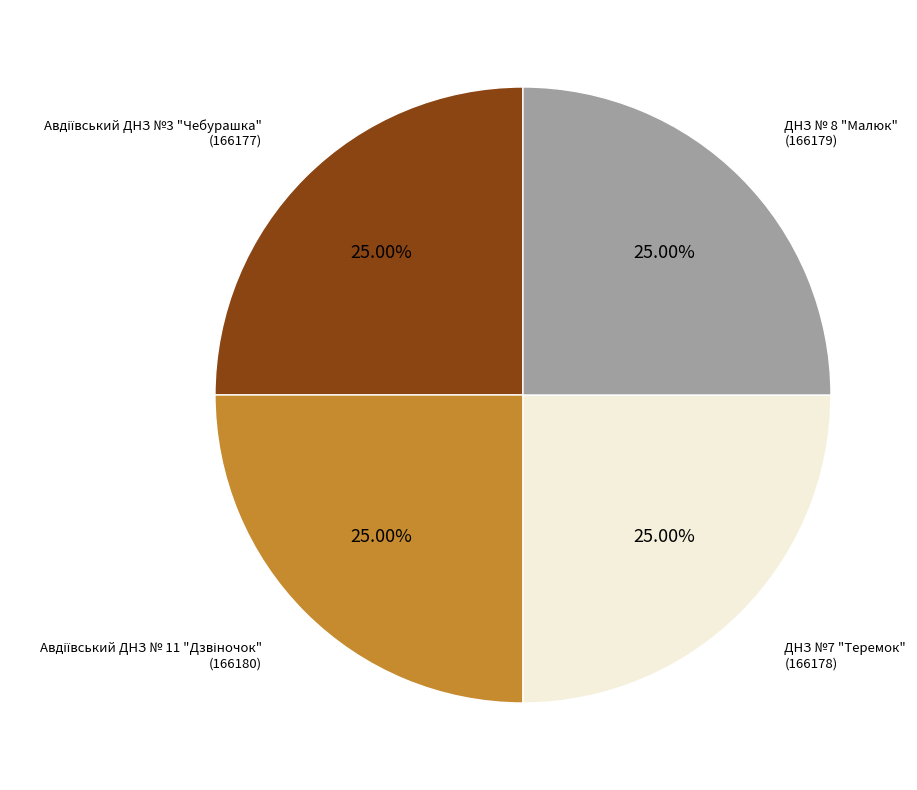

Is there any slice that represents more than half of the pie?

No